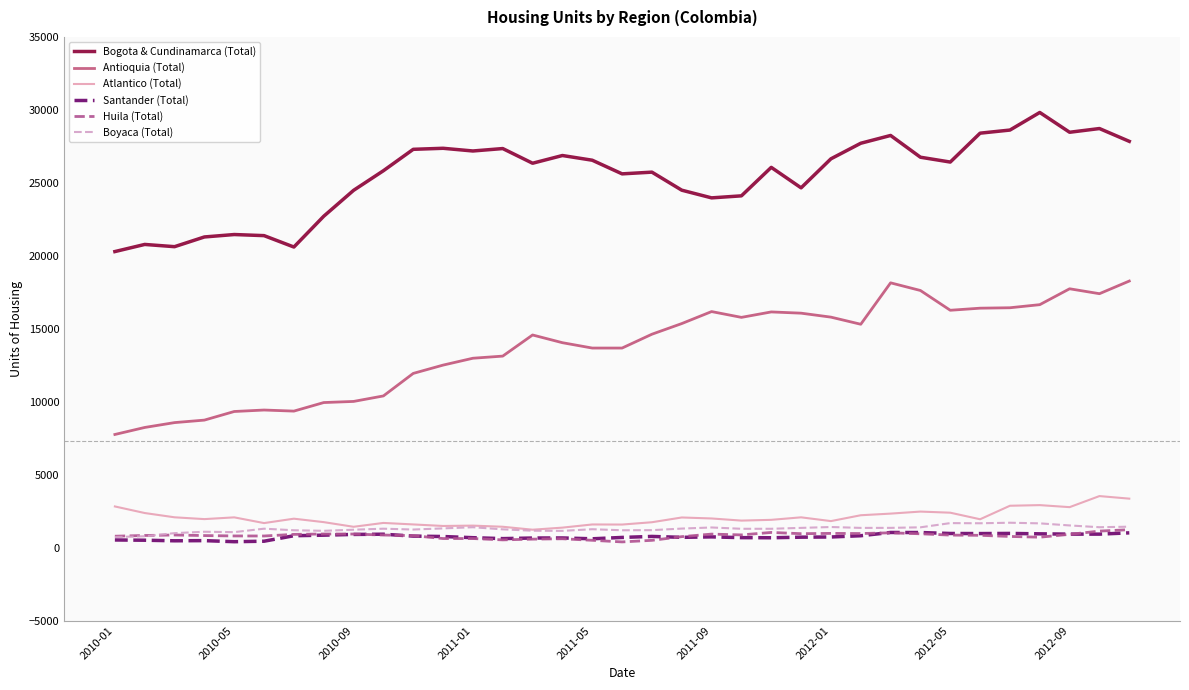

What are all the series names shown in the legend?

Bogota & Cundinamarca (Total), Antioquia (Total), Atlantico (Total), Santander (Total), Huila (Total), Boyaca (Total)